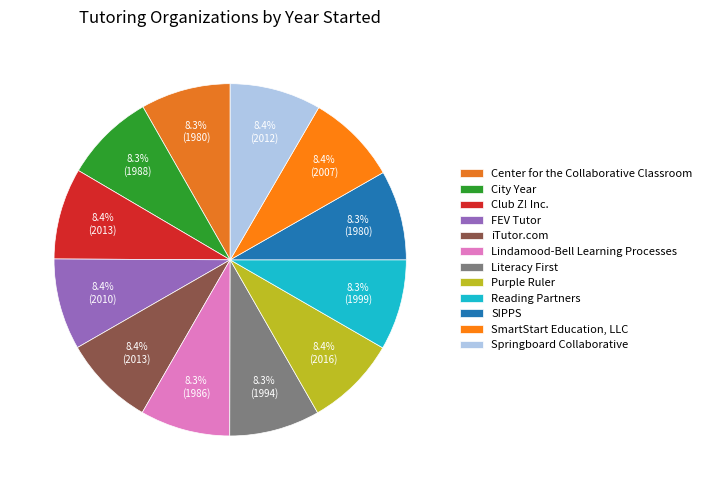

Which slice is the smallest?

Center for the Collaborative Classroom